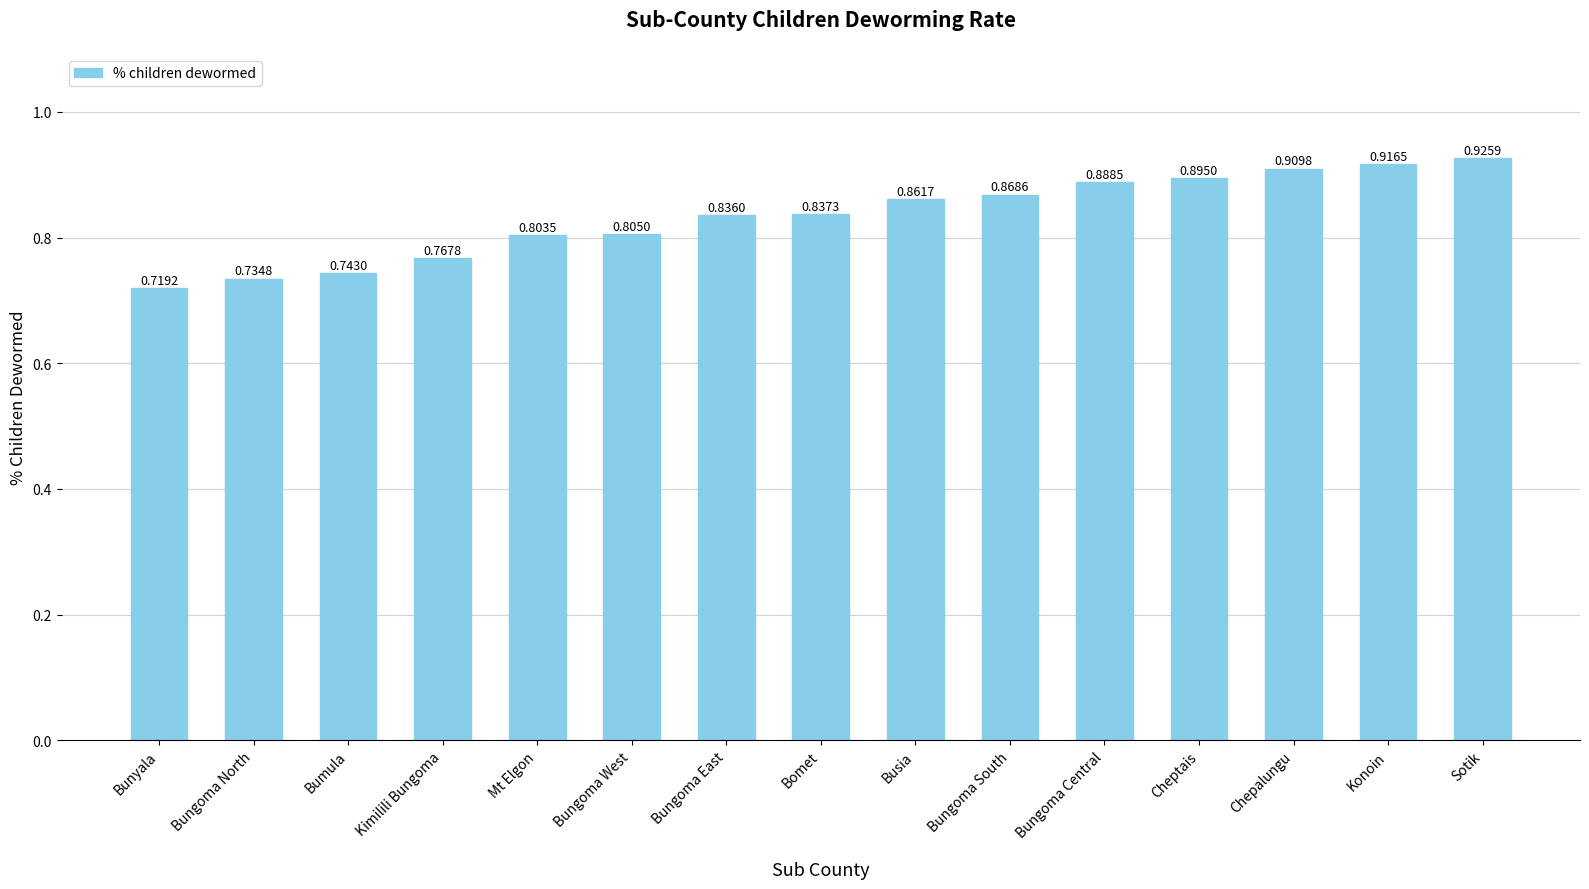

How many bars are there in total?

15